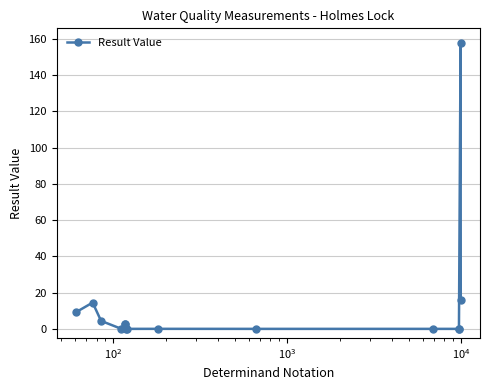

What is the value of the 2nd point from the left?

14.5